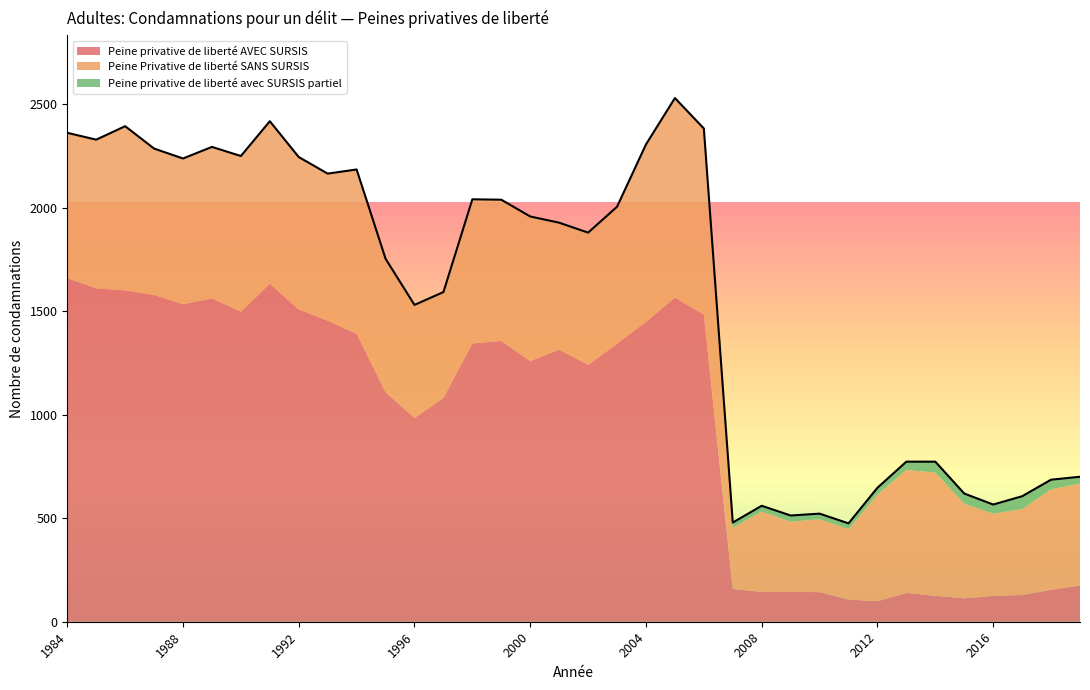

What is the average value of the Peine privative de liberté AVEC SURSIS series?

953